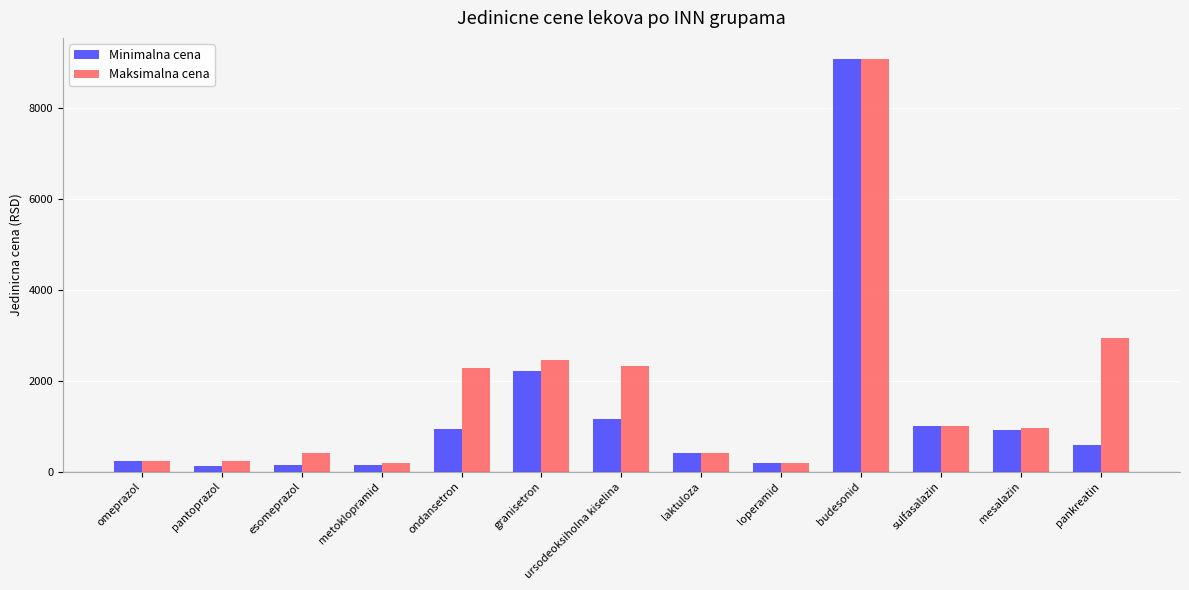

What is the highest value of the Minimalna cena series?

9096.8